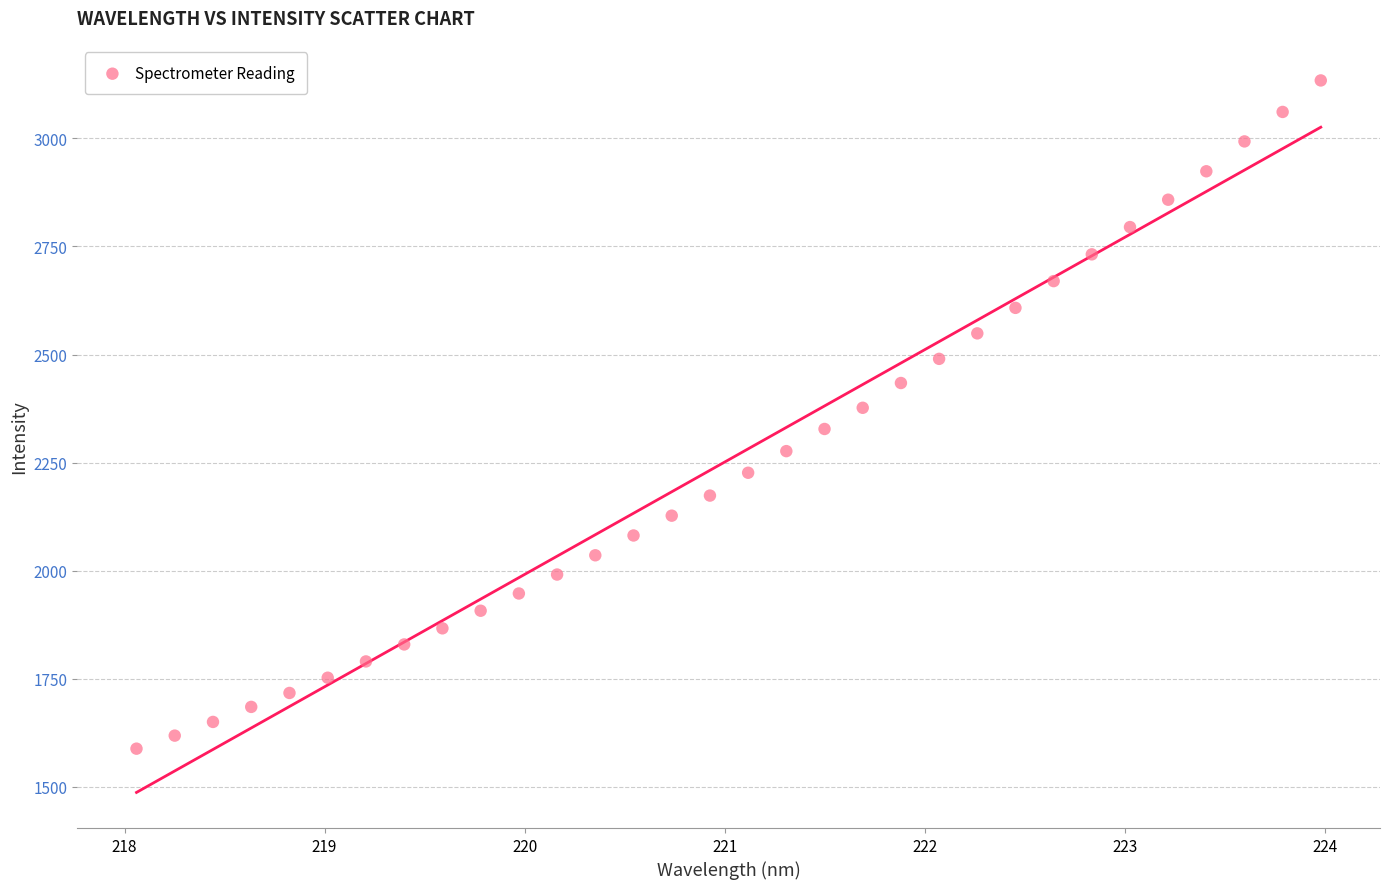

What is the range of Y values (max minus min)?

1545.8